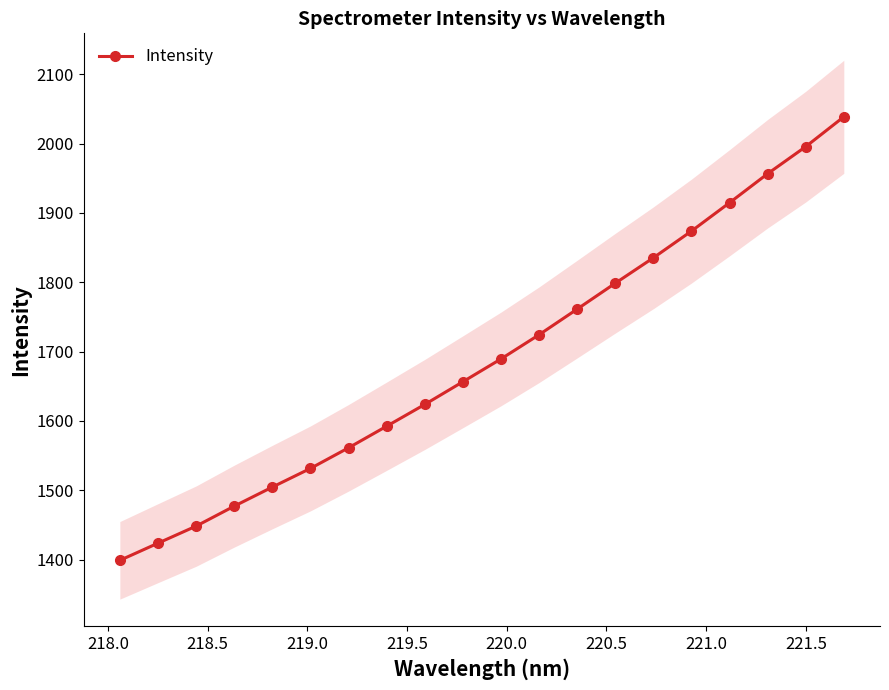

What is the value of the Intensity point at the 9th from the left?

1623.7